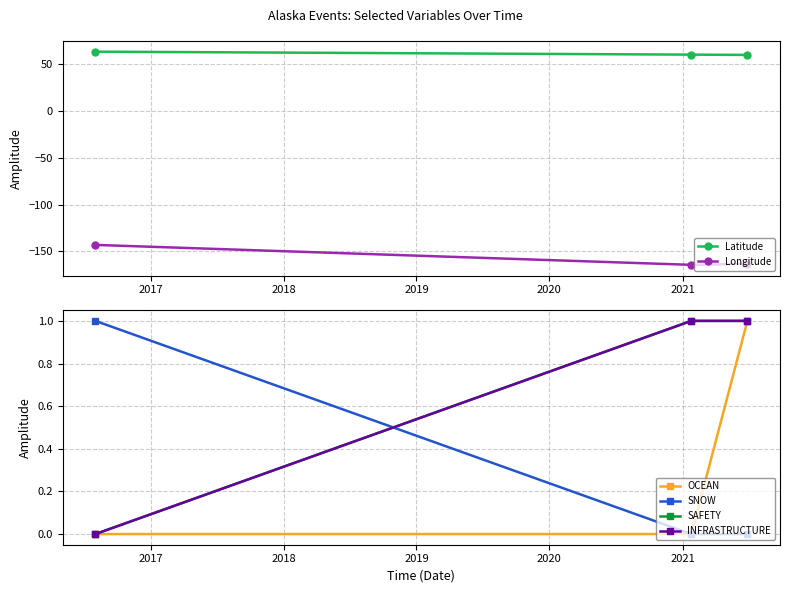

What is the maximum value for SAFETY?

1.0